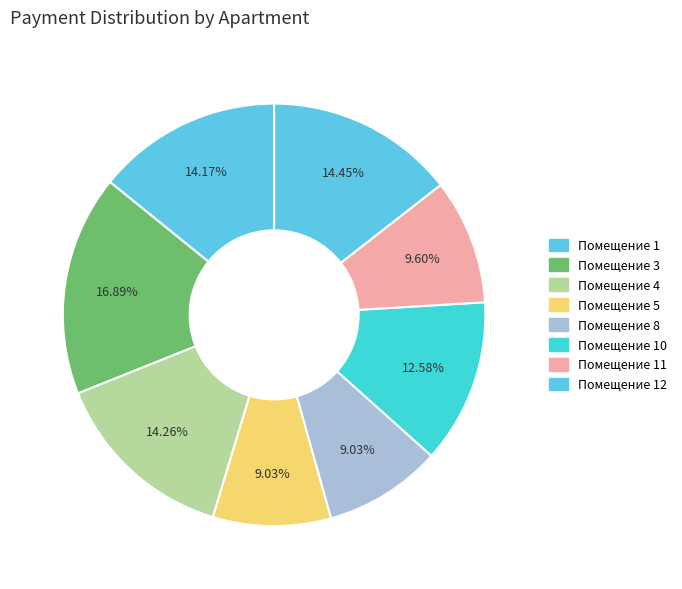

How many slices are in this pie chart?

8